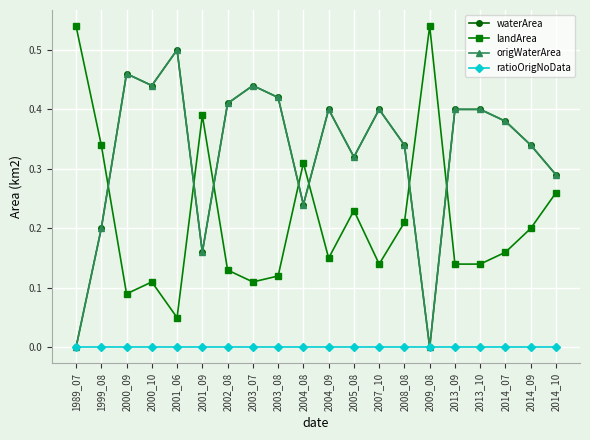

True or false: ratioOrigNoData and landArea intersect in this chart.

False